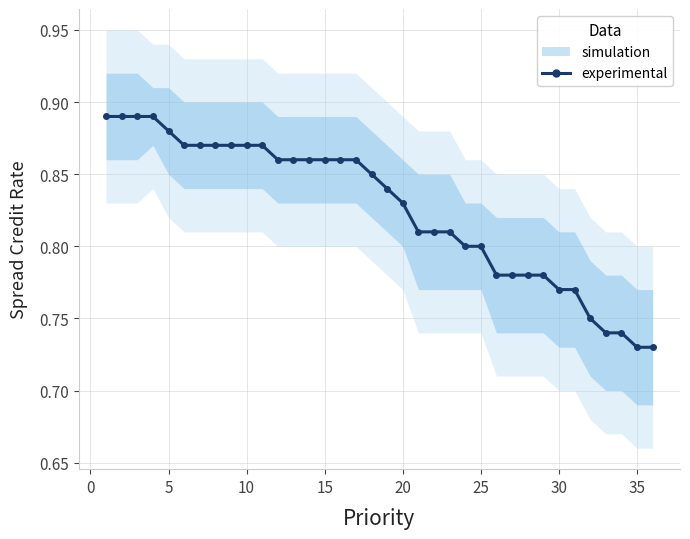

The value at 32 is 1.1. True or false?

False